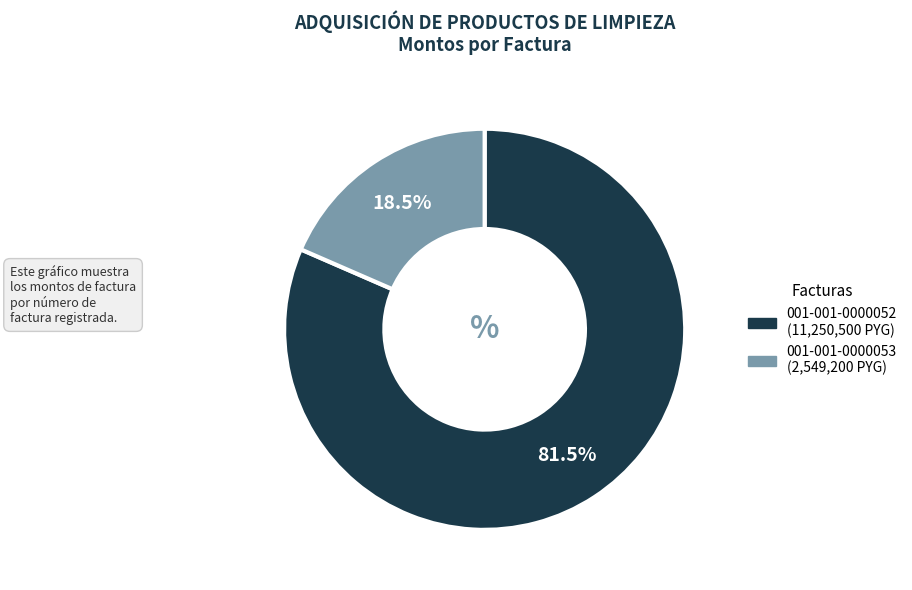

Does 001-001-0000052 represent more than half of the total?

Yes